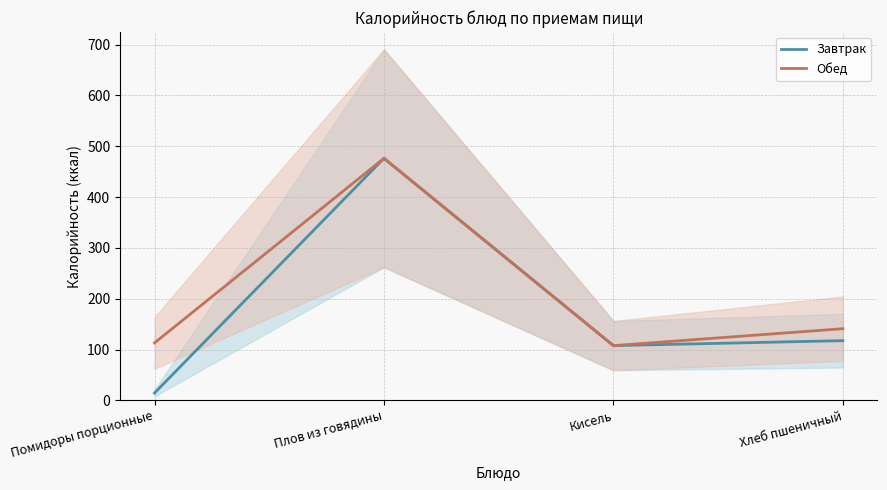

How many data points does each series have?

4